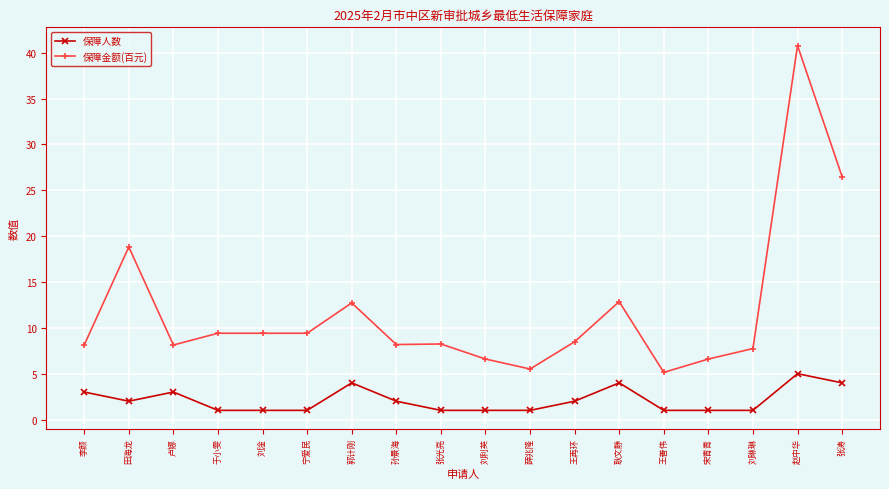

What is the value of the 保障人数 point at the 3rd from the left?

3.0